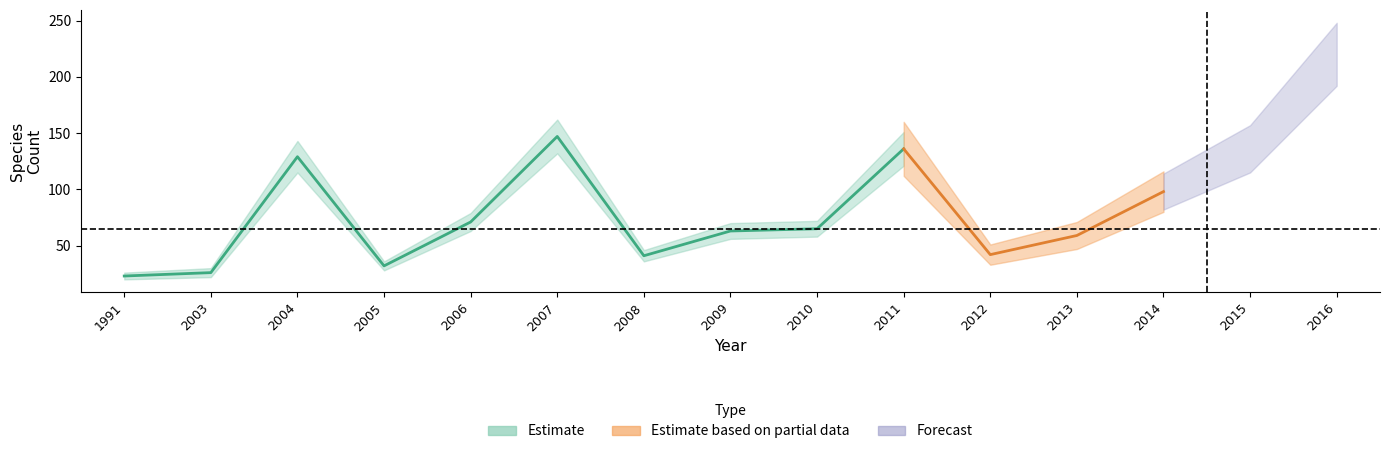

What is the sum of the 2018-07-11 values at 2012 and 2014?

140